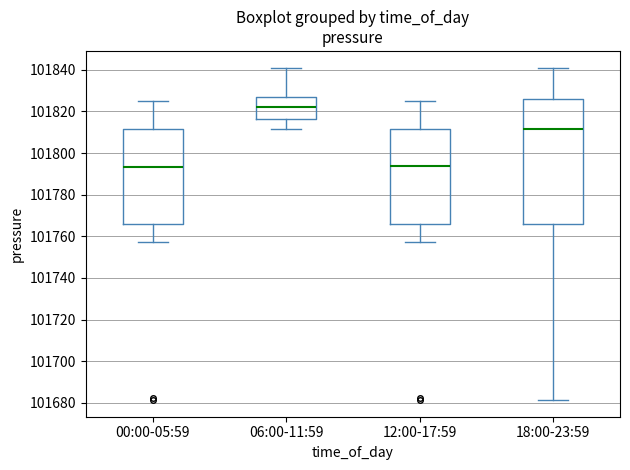

Where does the median line of the box for 12:00-17:59 sit on the y-axis? The values are not printed on the chart, so give them approximately, as read against the axis.

101794